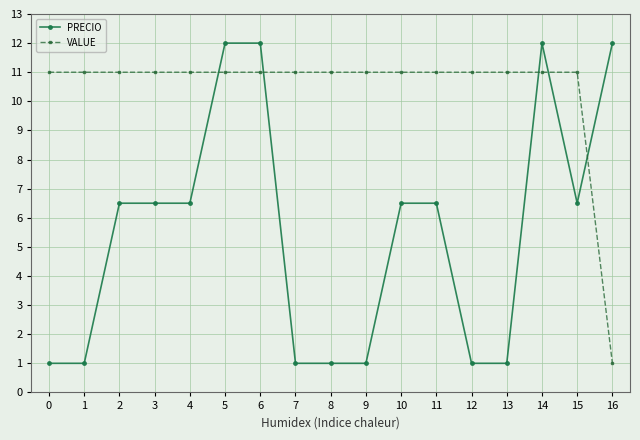

Reading right to left, extract all data points from this chart.

PRECIO: 12.0	6.5	12.0	1.0	1.0	6.5	6.5	1.0	1.0	1.0	12.0	12.0	6.5	6.5	6.5	1.0	1.0
VALUE: 1.0	11.0	11.0	11.0	11.0	11.0	11.0	11.0	11.0	11.0	11.0	11.0	11.0	11.0	11.0	11.0	11.0